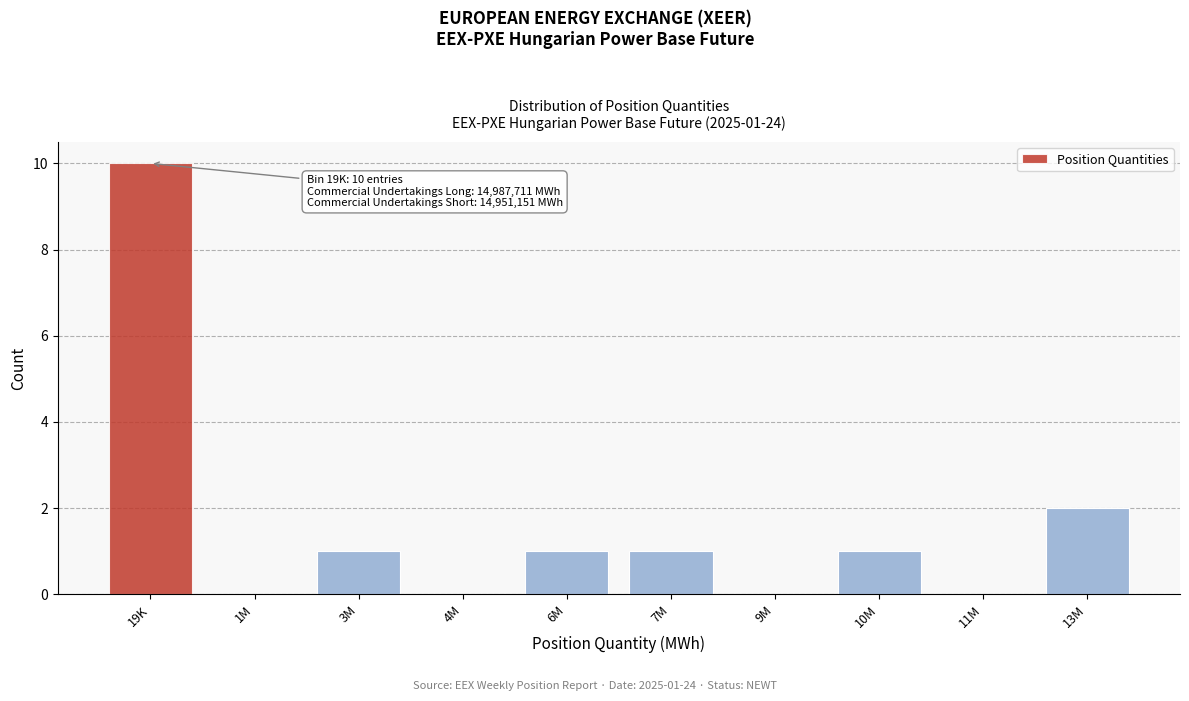

Reading left to right, what are all the values shown in this chart?

19K=10	1M=0	3M=1	4M=0	6M=1	7M=1	9M=0	10M=1	11M=0	13M=2